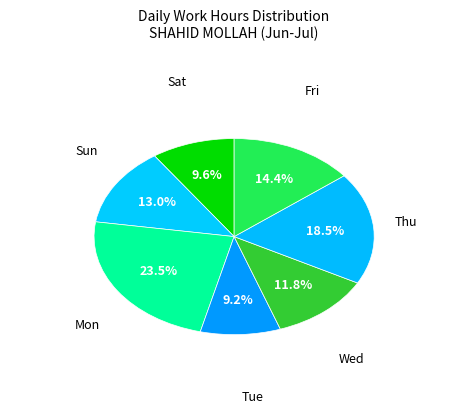

Count the number of slices in the pie.

7